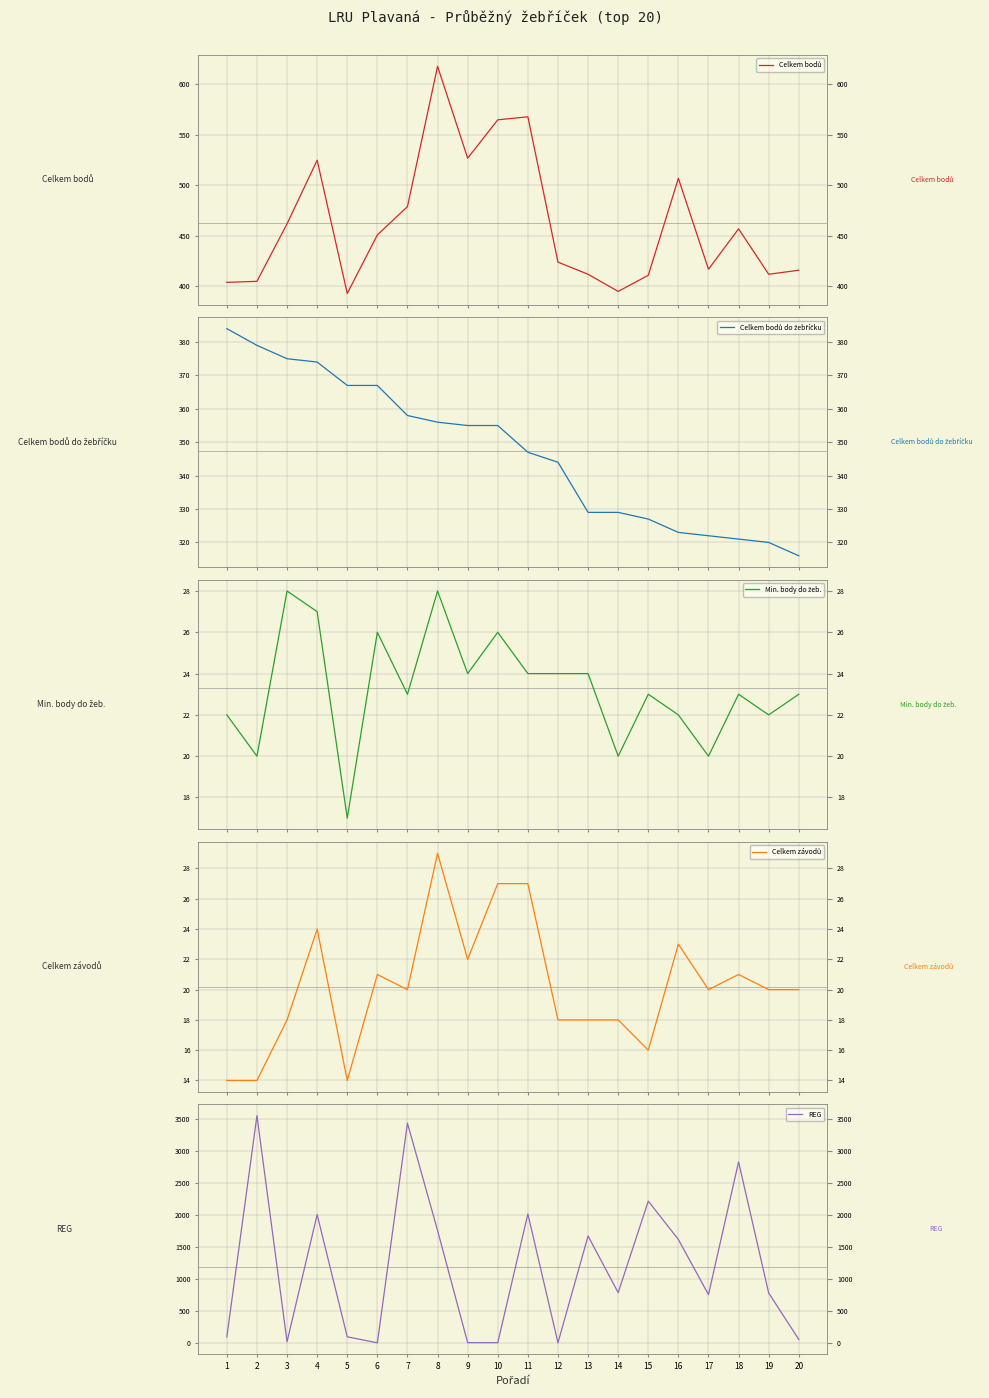

True or false: Celkem závodů has a value of 14 at 5.

True